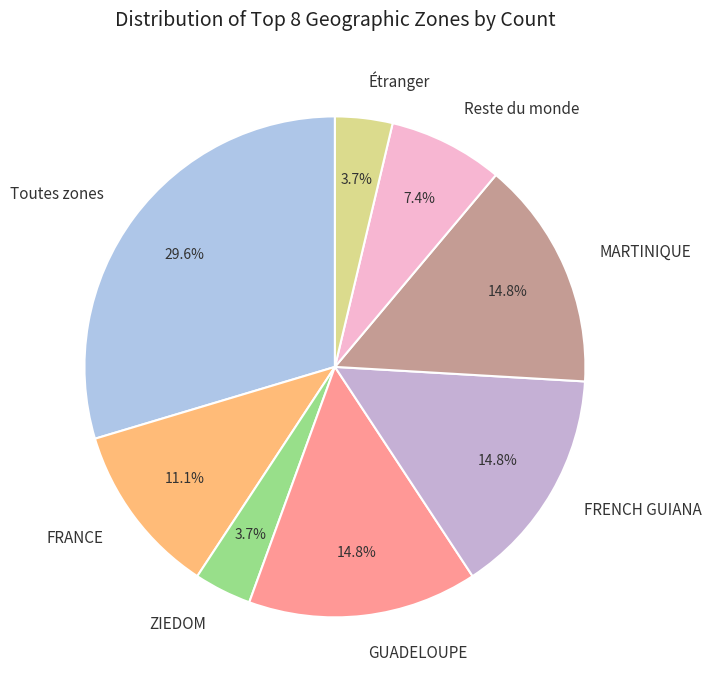

To the nearest percent, what is the average slice percentage?

12%